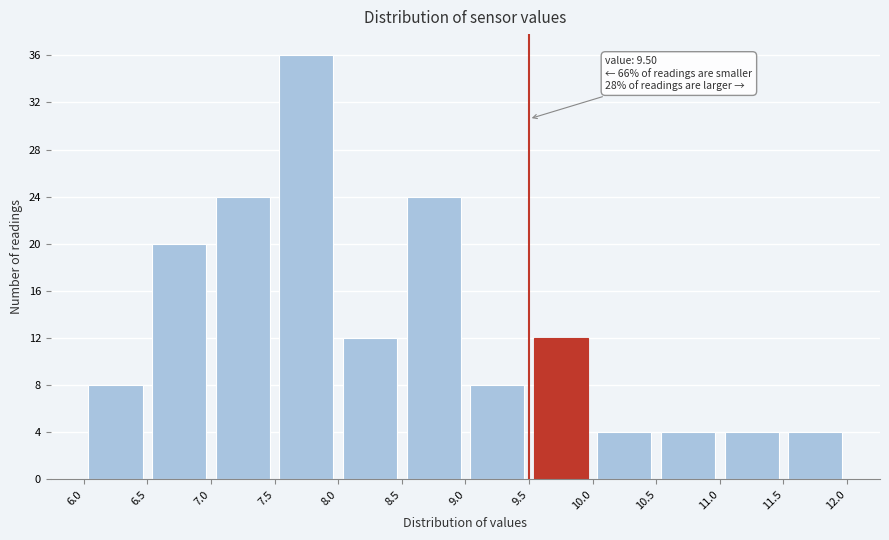

Over which range of the x-axis is the bar tallest?

7.5 to 8.0